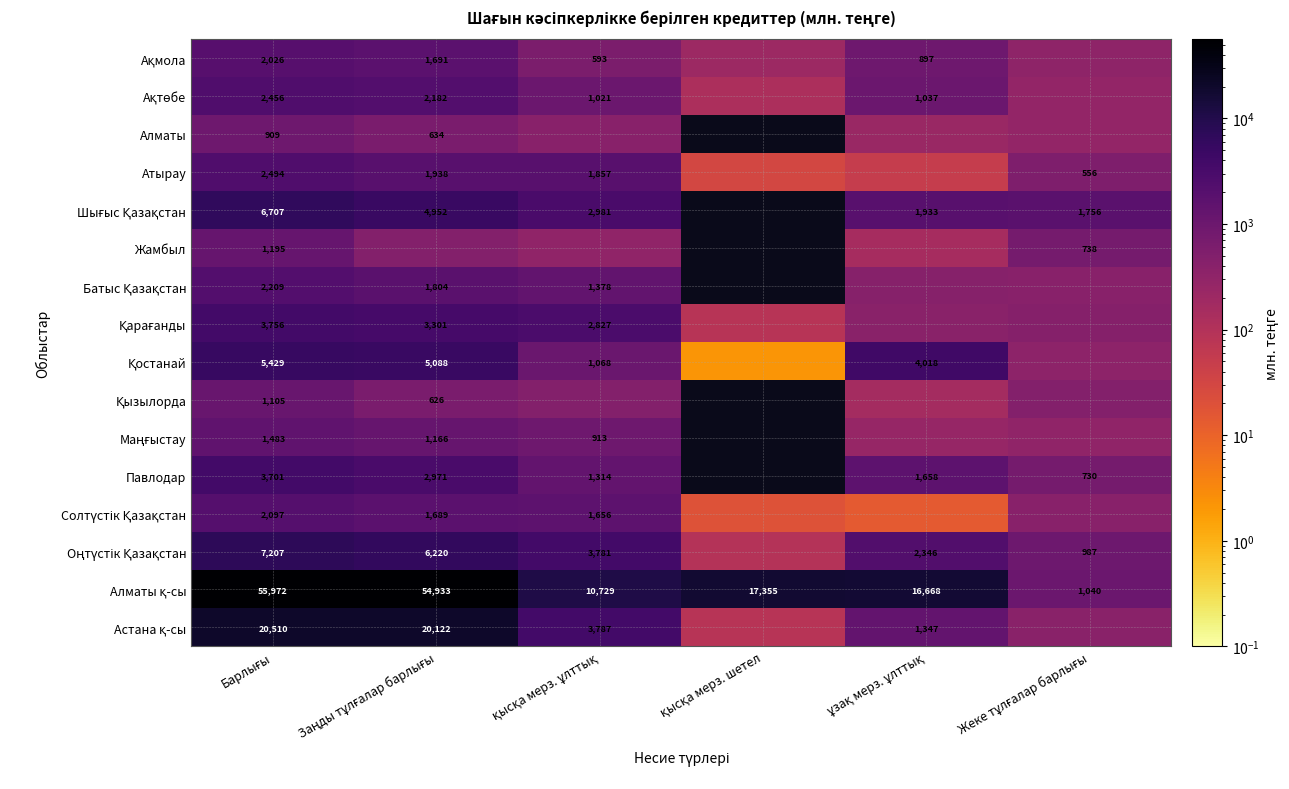

What is the total value across all series at Жеке тұлғалар барлығы?

9481.3